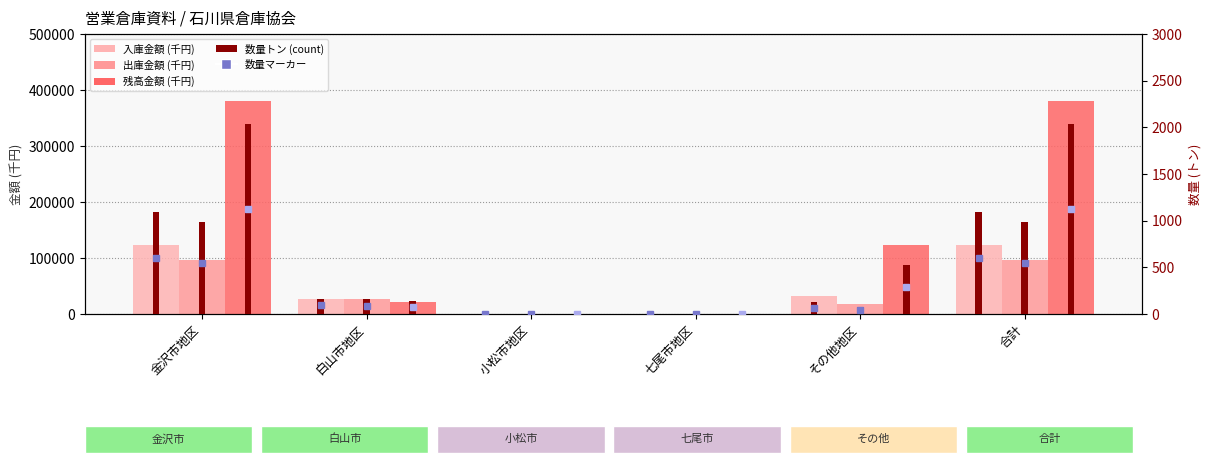

How many distinct data groups are displayed?

6